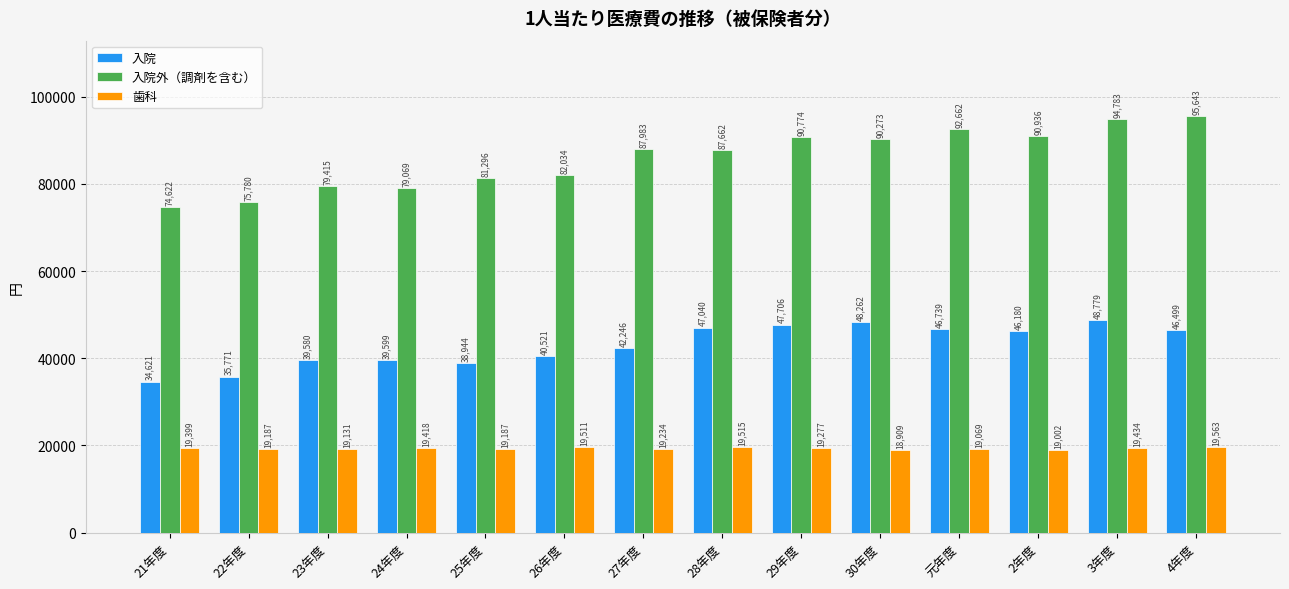

What is the difference between the highest and lowest values at 22年度?

56593